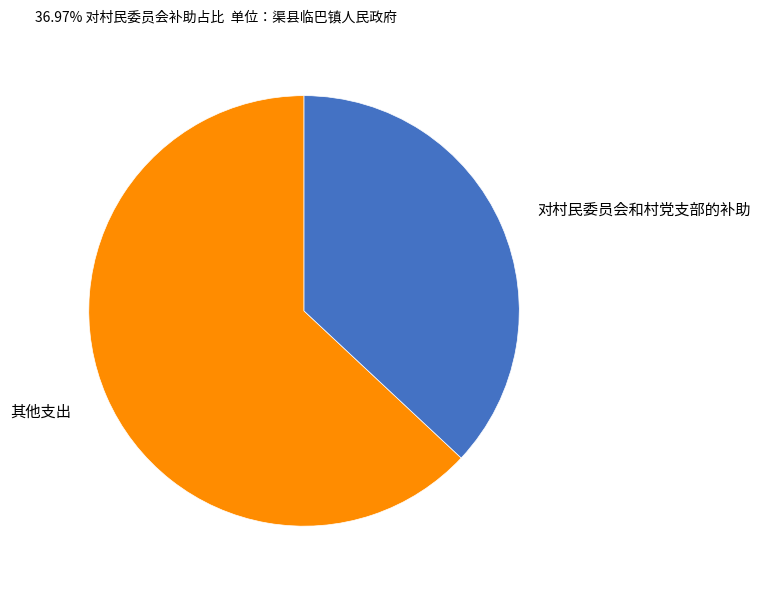

Which slice is the smallest?

对村民委员会和村党支部的补助